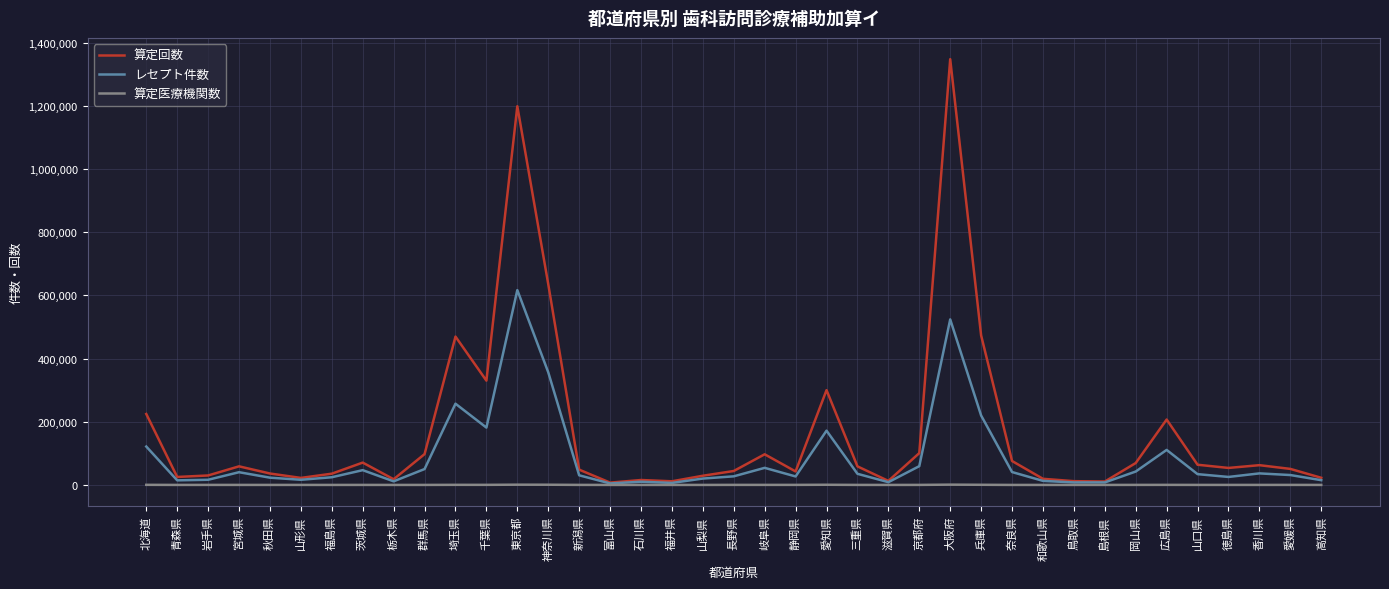

Which category has the highest value across all series?

大阪府